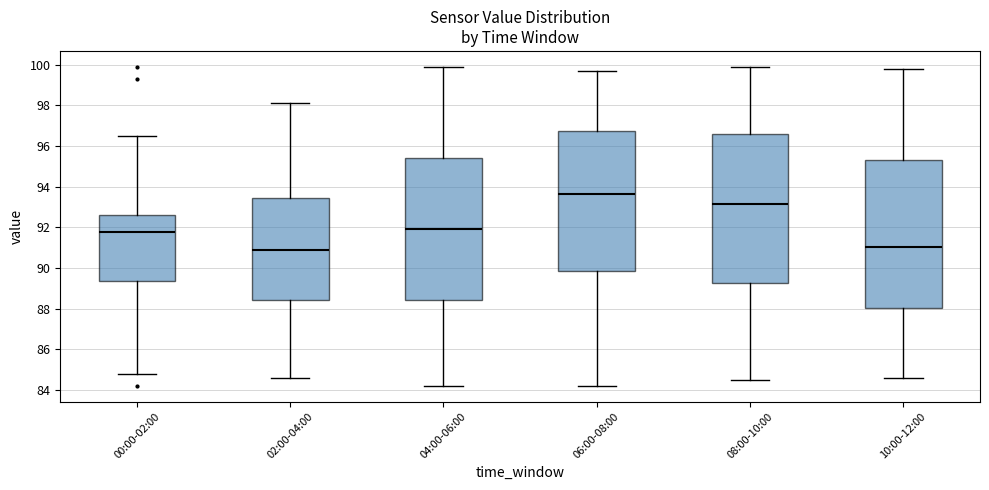

Reading left to right, transcribe this box plot: for each box, give where its median line is, the range the box spans, and where its two whiskers end, as read against the y-axis. The values are not printed on the chart, so give them approximately, as read against the axis.

00:00-02:00: median 91.8, box 89.4 to 92.6, whiskers 84.8 to 96.6
02:00-04:00: median 91.0, box 88.4 to 93.4, whiskers 84.6 to 98.2
04:00-06:00: median 92.0, box 88.4 to 95.4, whiskers 84.2 to 100.0
06:00-08:00: median 93.6, box 89.8 to 96.8, whiskers 84.2 to 99.8
08:00-10:00: median 93.2, box 89.2 to 96.6, whiskers 84.6 to 100.0
10:00-12:00: median 91.0, box 88.0 to 95.4, whiskers 84.6 to 99.8